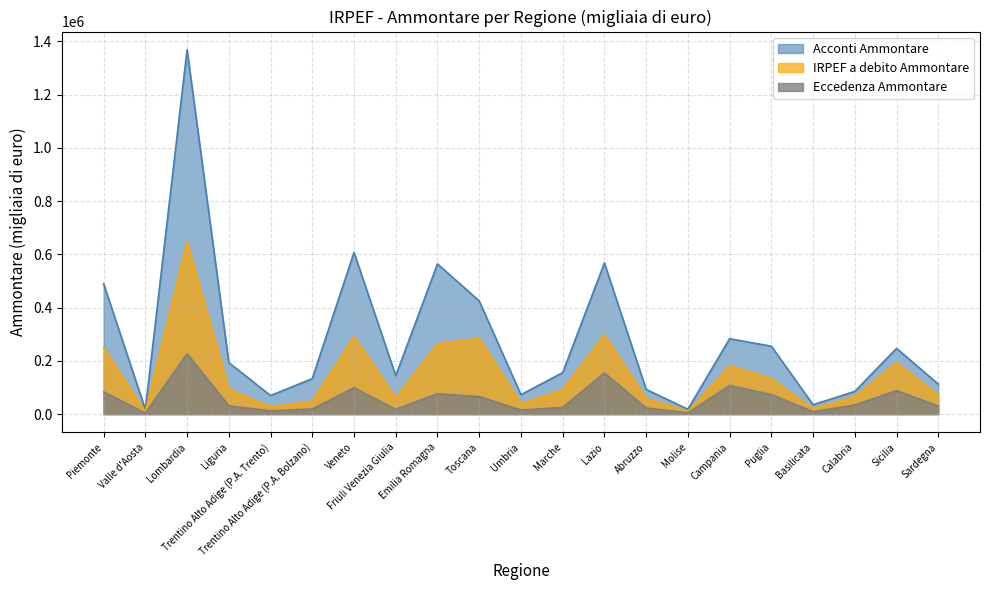

What is the value of the Eccedenza Ammontare point at the 14th from the left?

22930